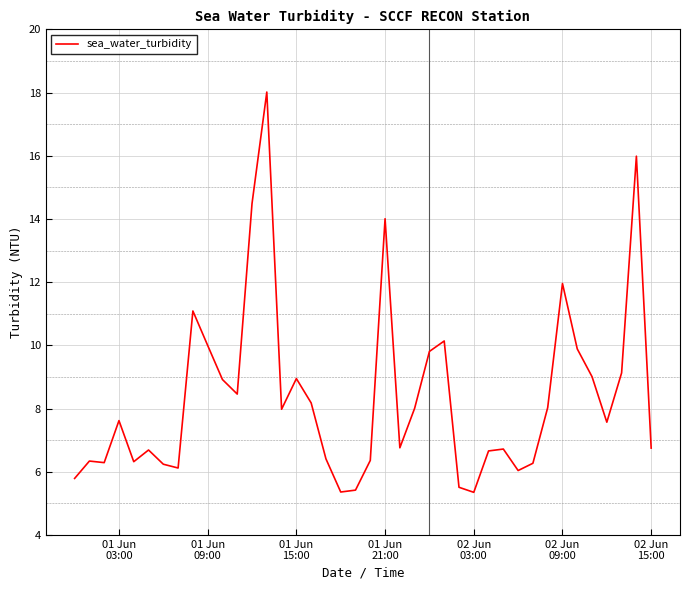

What is the difference between the maximum and minimum values?

12.7